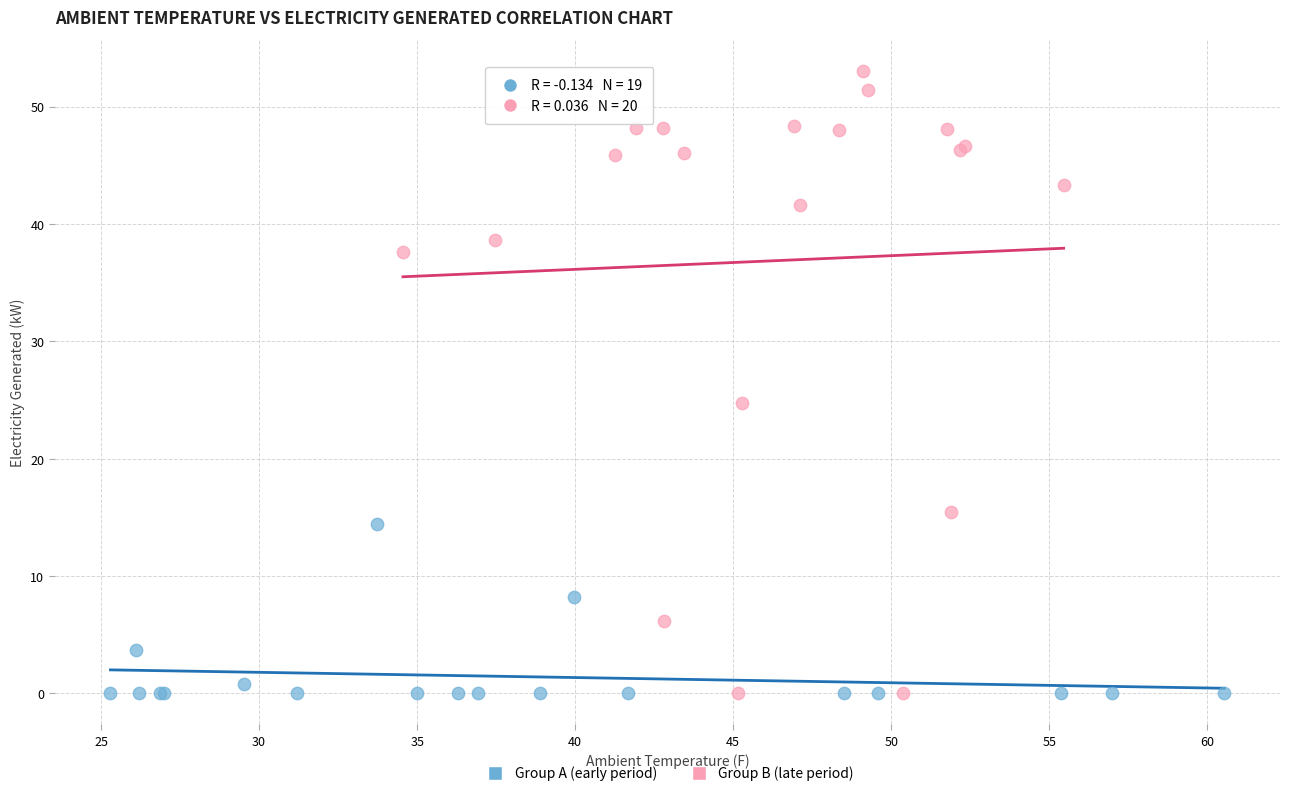

Which series contains the highest Y value?

Group B (late period)